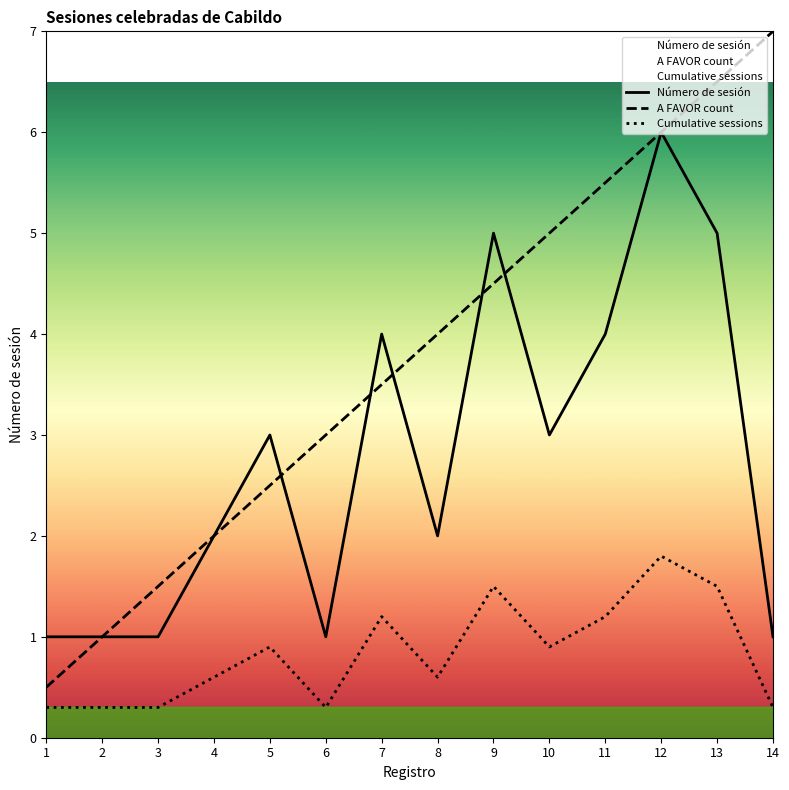

What is the approximate value of A FAVOR count at 5?

2.5